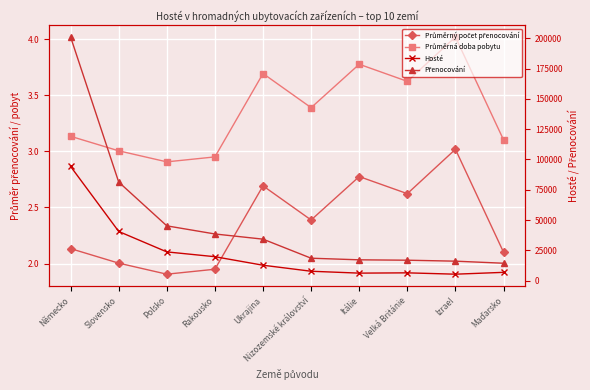

The value of Průměrný počet přenocování at Německo is 0.8. True or false?

False